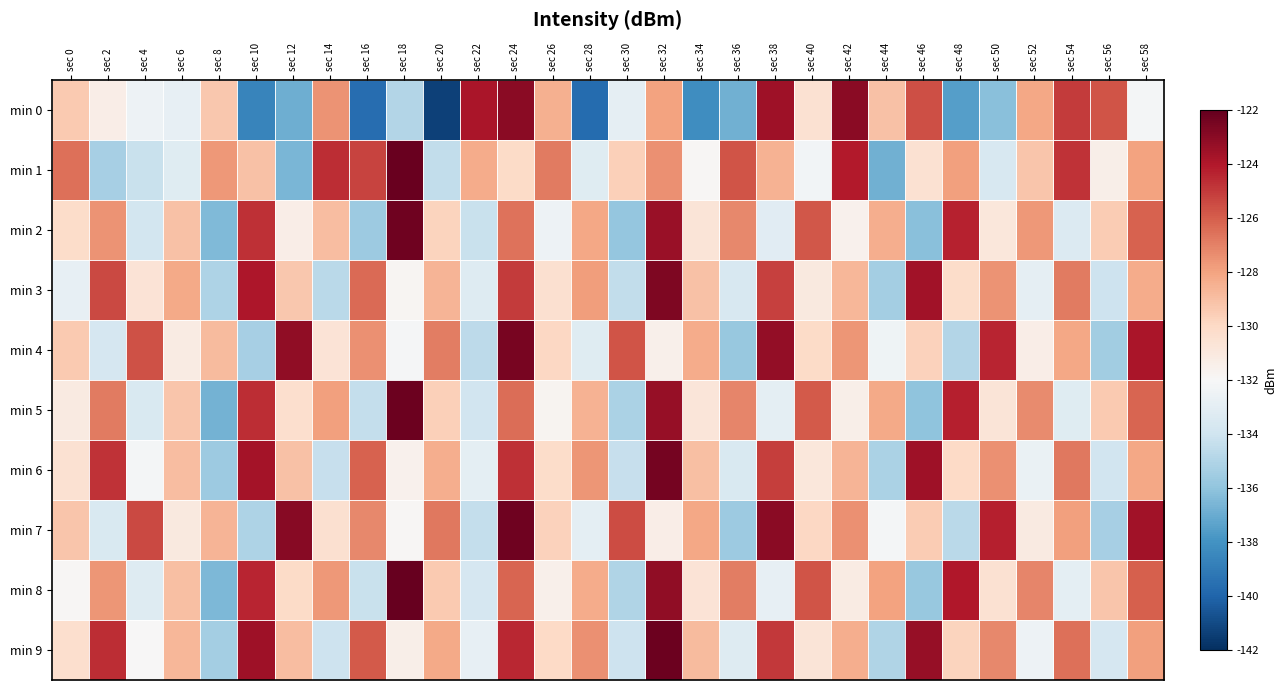

At which category is the sum across all series the highest?

sec 24